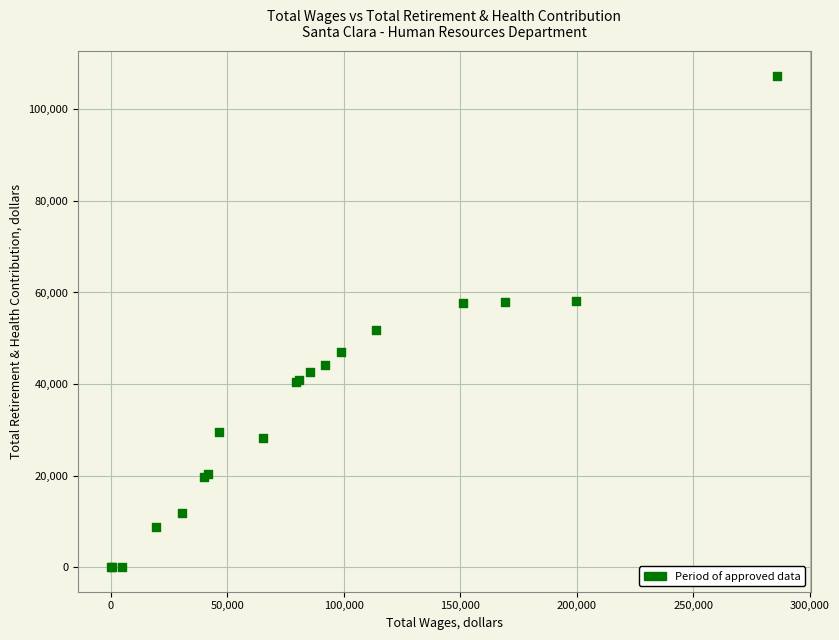

What Y value in the scatter plot is closest to 53684?

51763